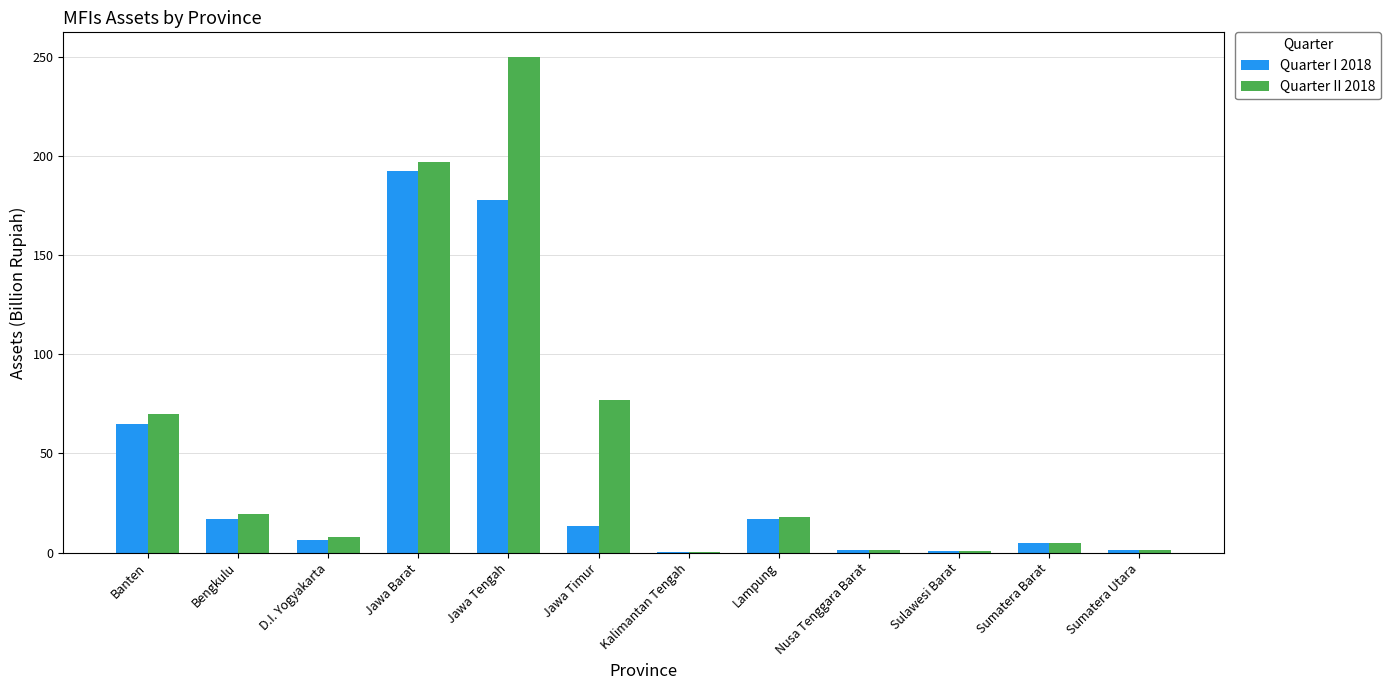

Where is Quarter I 2018 nearest to the value 96?

Banten